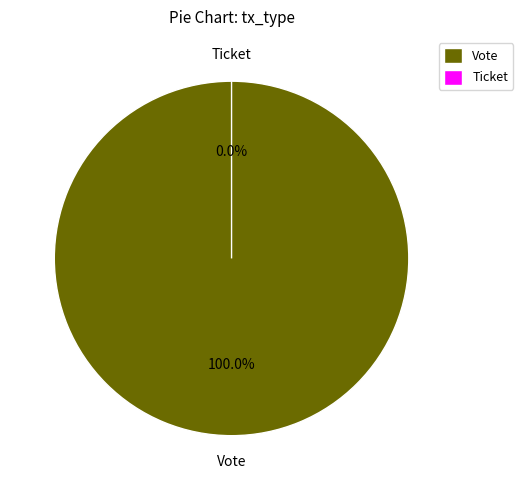

What percentage do Vote and Ticket together represent?

100.0%